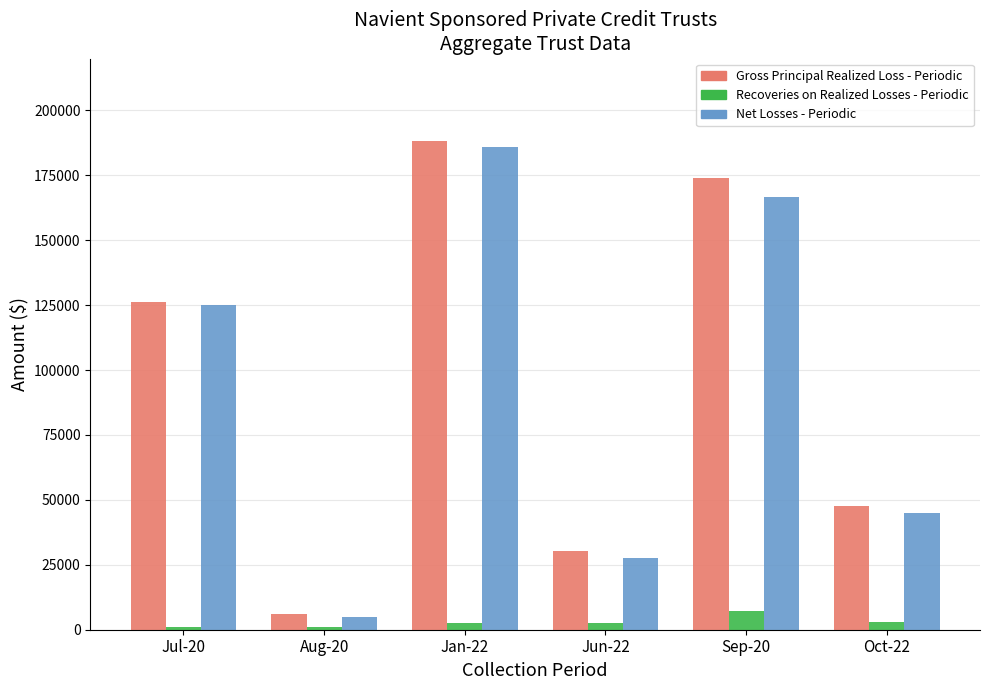

The Gross Principal Realized Loss - Periodic series shows 188415.6 at Jan-22. True or false?

True